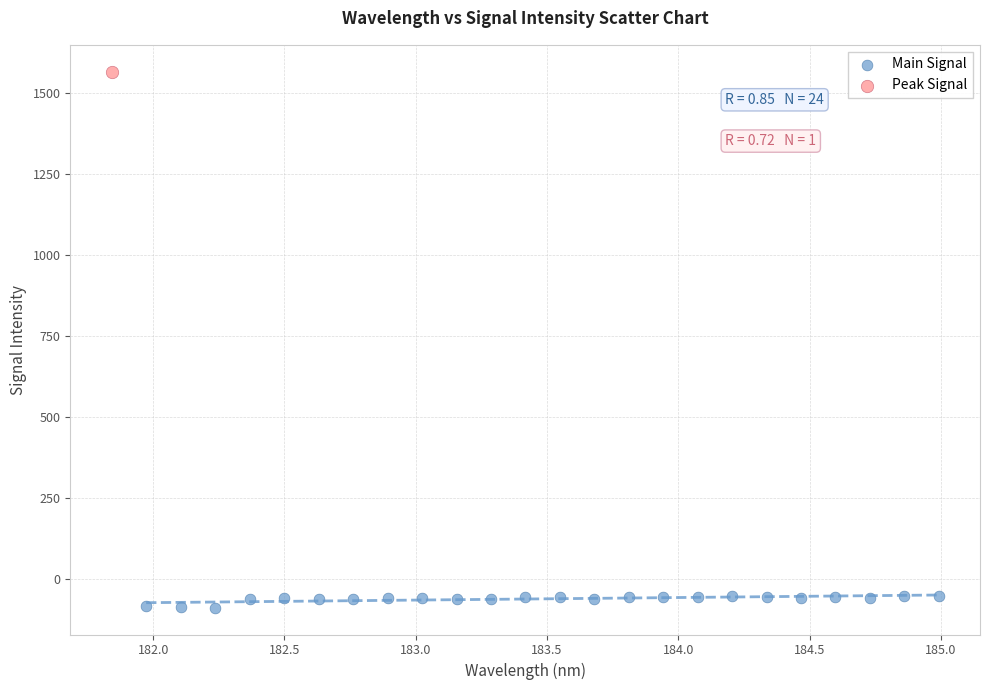

What are all the series names shown in the legend?

Main Signal, Peak Signal